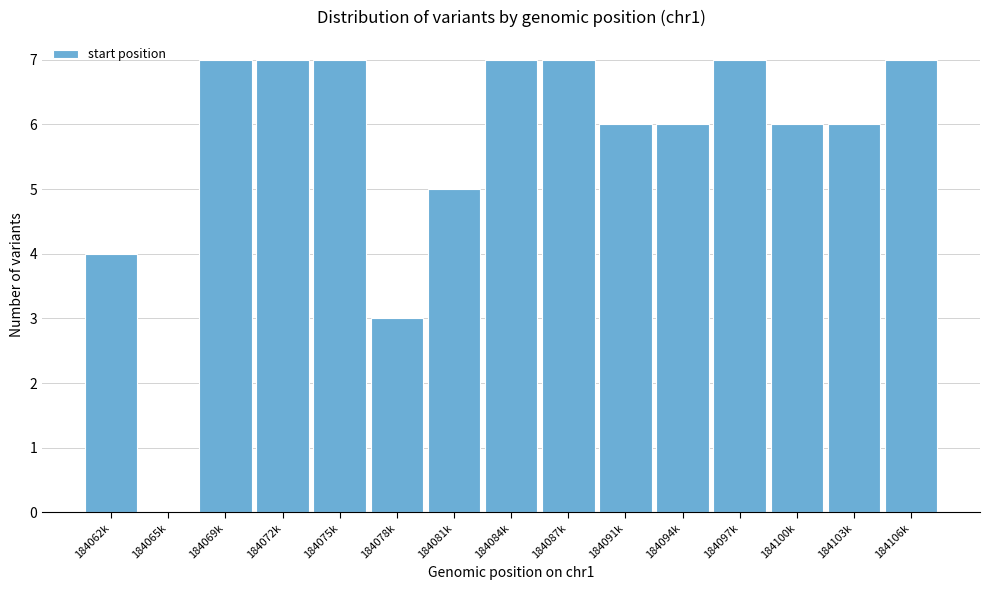

Reading left to right, what are all the values shown in this chart?

184062k=4	184065k=0	184069k=7	184072k=7	184075k=7	184078k=3	184081k=5	184084k=7	184087k=7	184091k=6	184094k=6	184097k=7	184100k=6	184103k=6	184106k=7